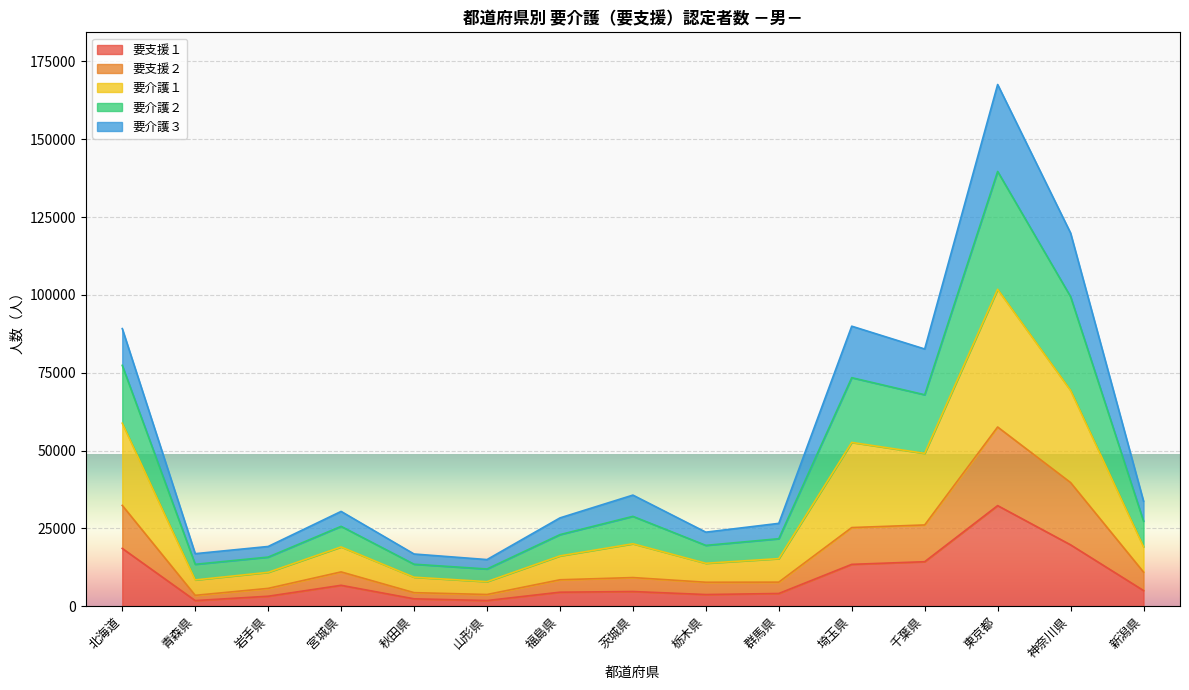

What is the total value across all series at 福島県?

28357